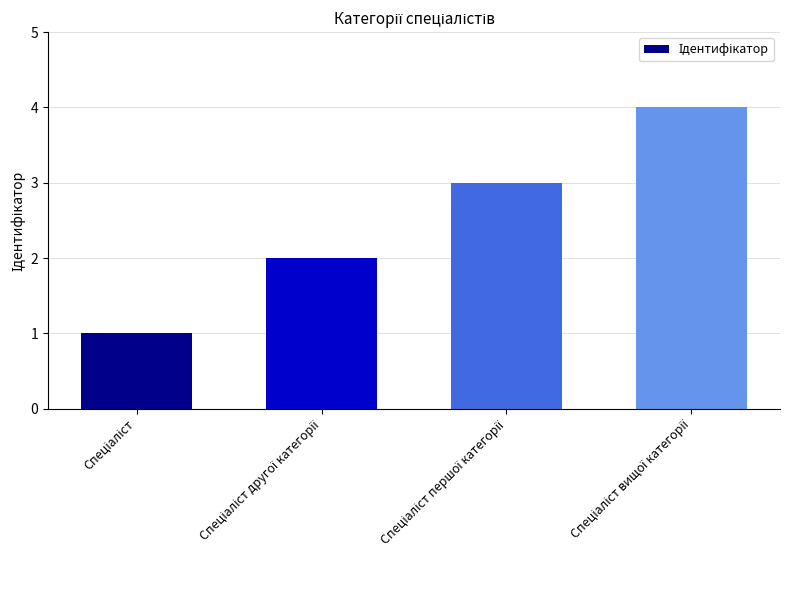

What is the difference between the maximum and minimum values?

3